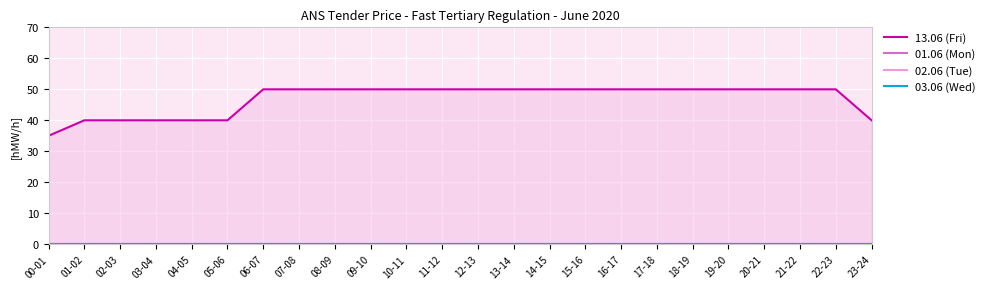

True or false: 02.06 (Tue) and 01.06 (Mon) intersect in this chart.

False